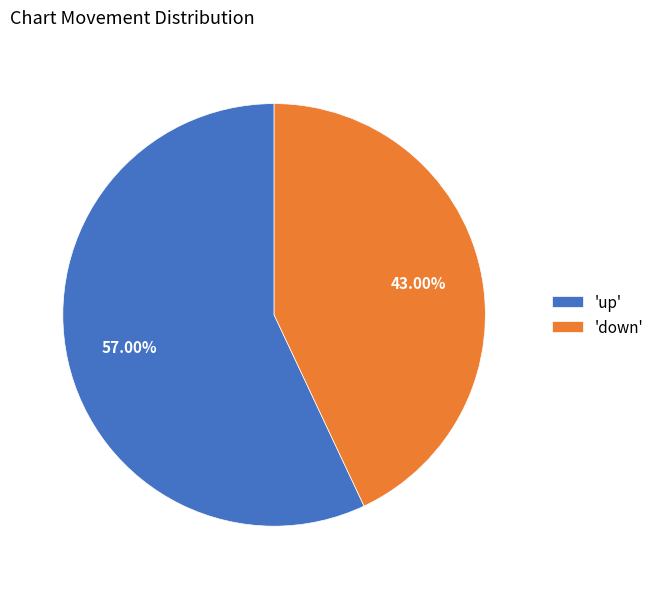

Which category has the biggest portion of the pie?

'up'